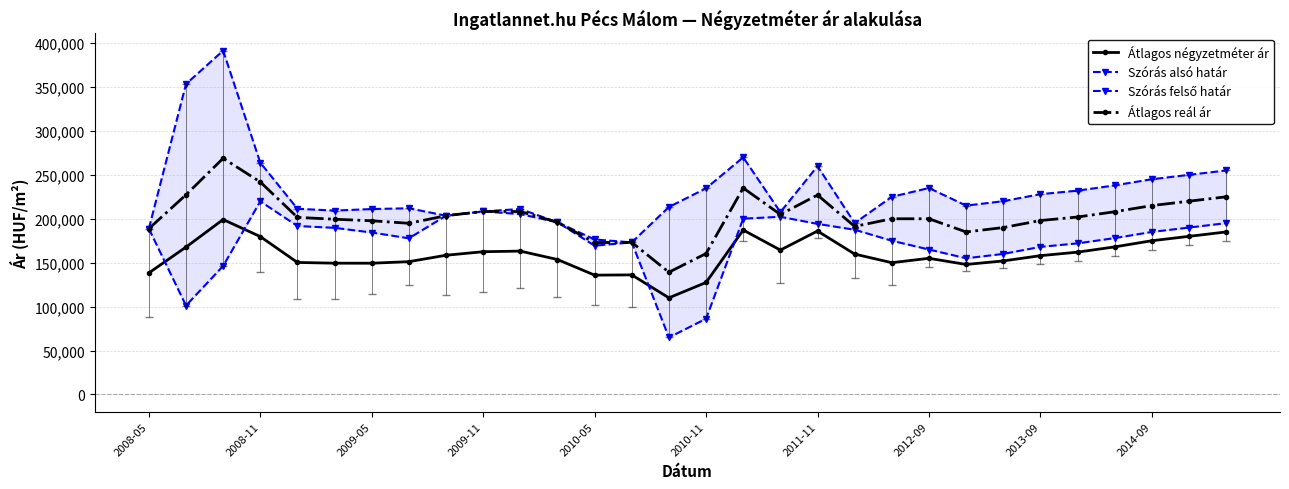

True or false: Átlagos reál ár has more than 2 interior local peaks.

True